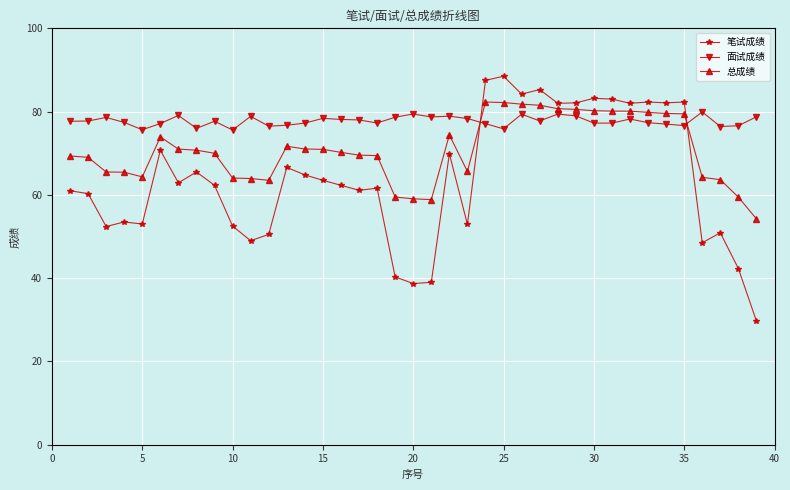

True or false: 笔试成绩 and 面试成绩 intersect in this chart.

True